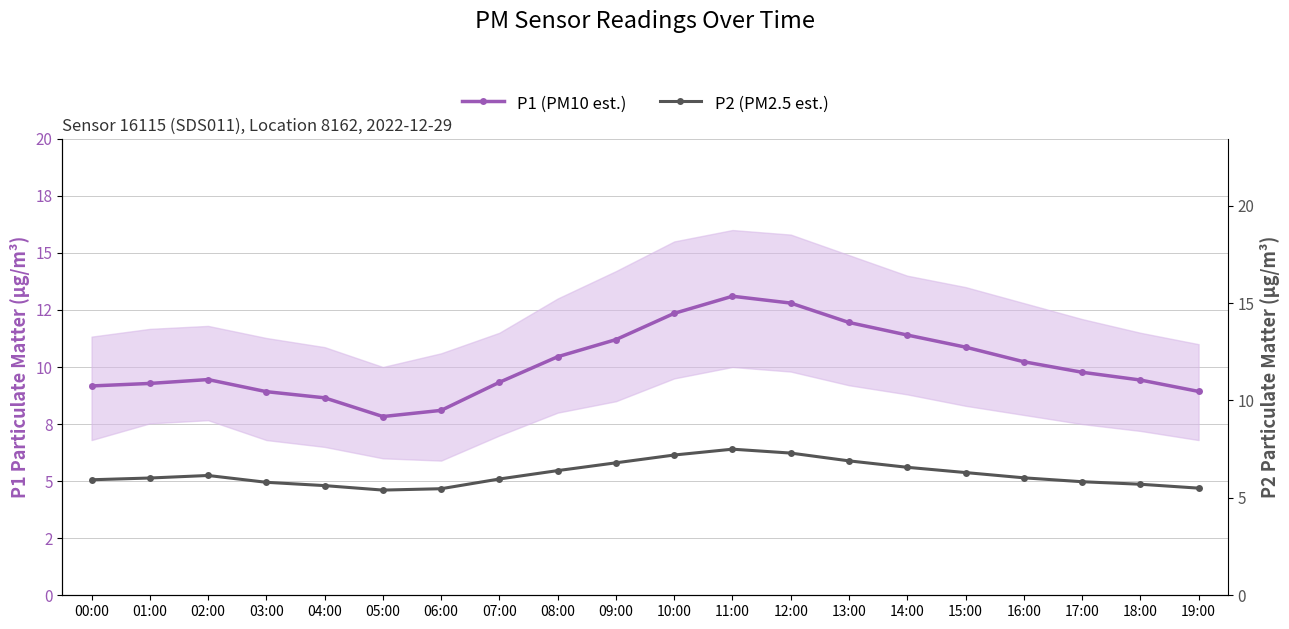

Which category has the highest value across all series?

11:00